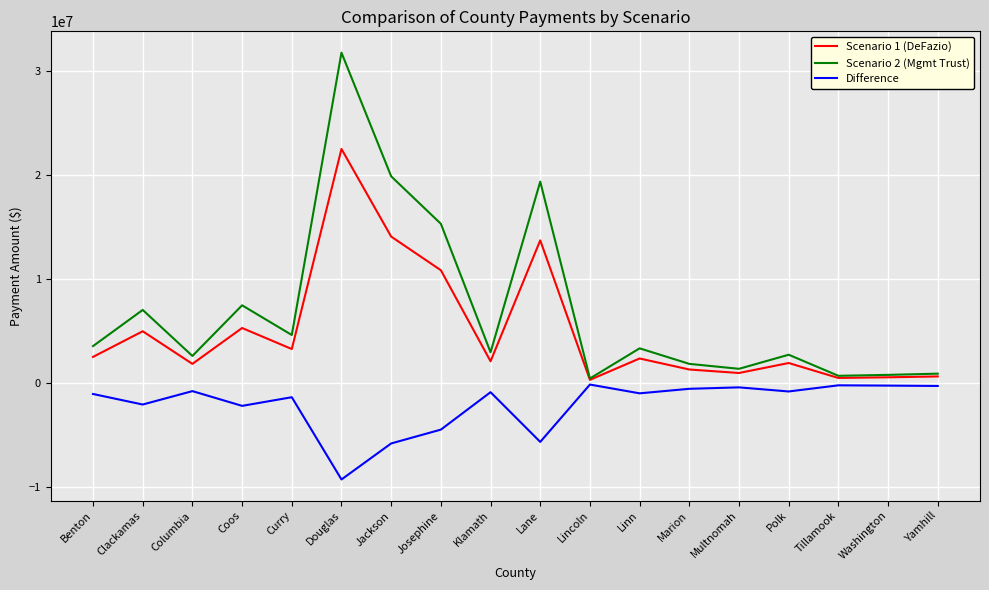

Where is the first local minimum for Scenario 1 (DeFazio)?

Columbia